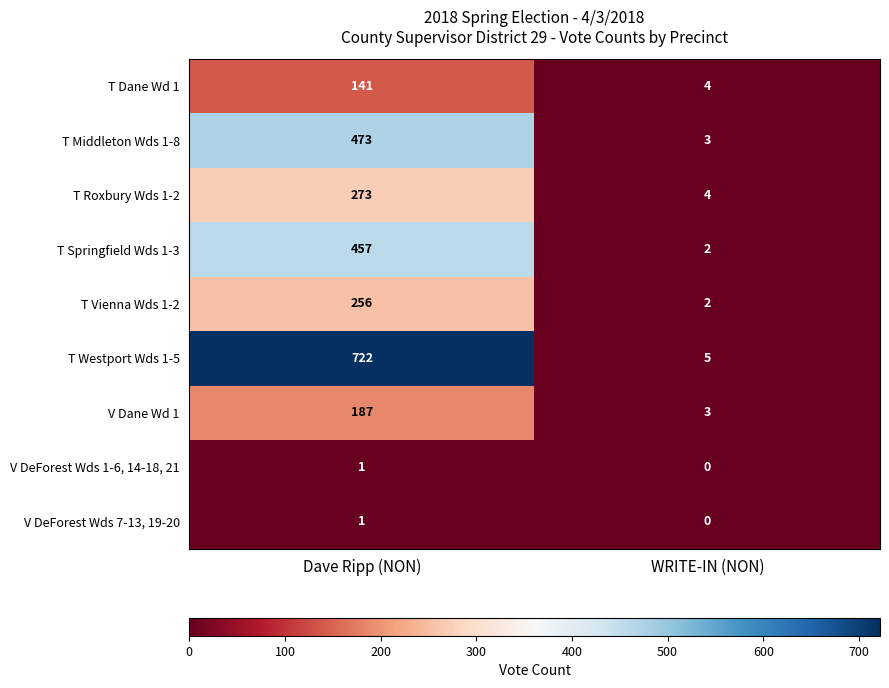

How many data points does each series have?

2